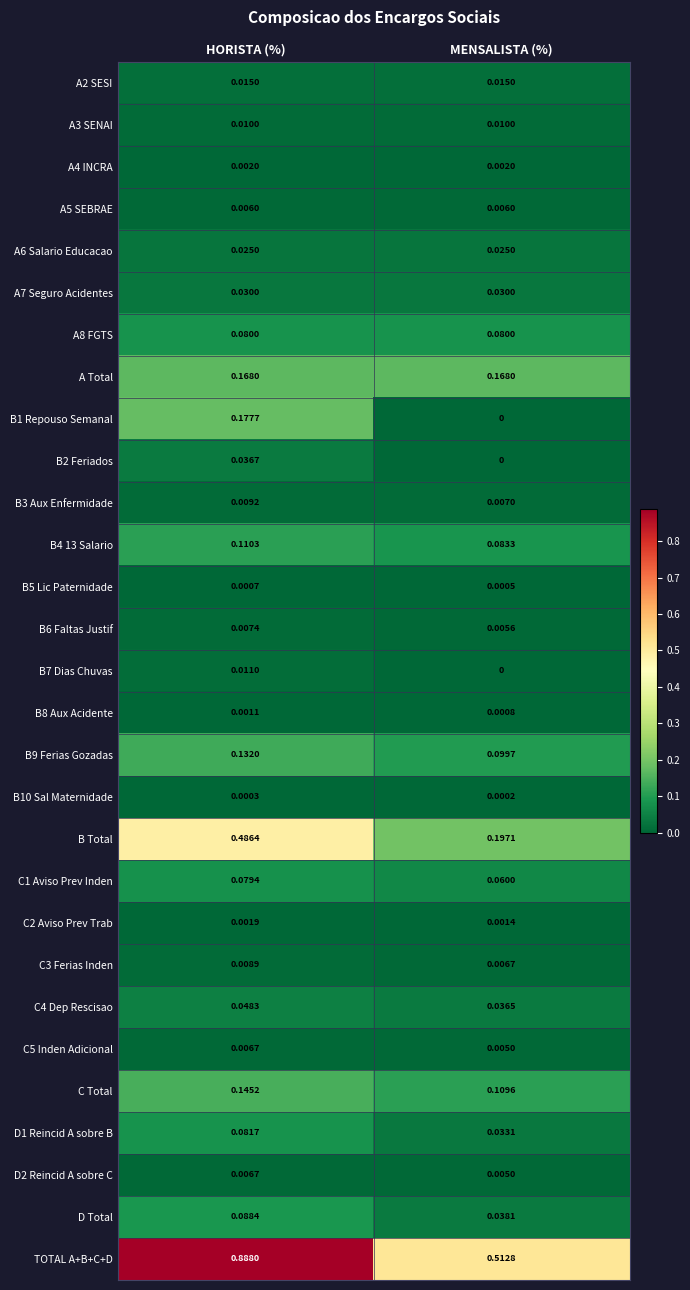

Between HORISTA (%) and MENSALISTA (%), which series saw the biggest shift?

TOTAL A+B+C+D